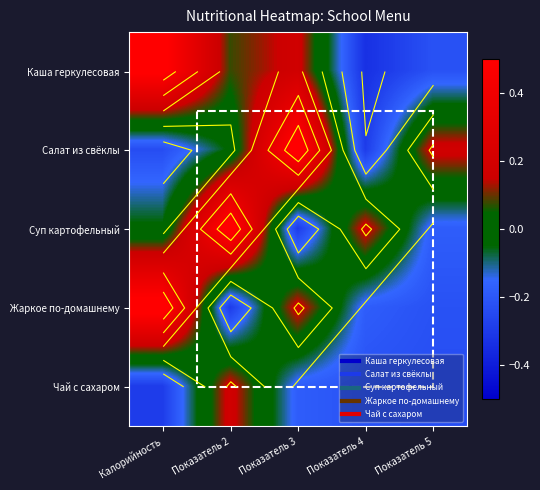

What is the lowest value of the Каша геркулесовая series?

-0.3